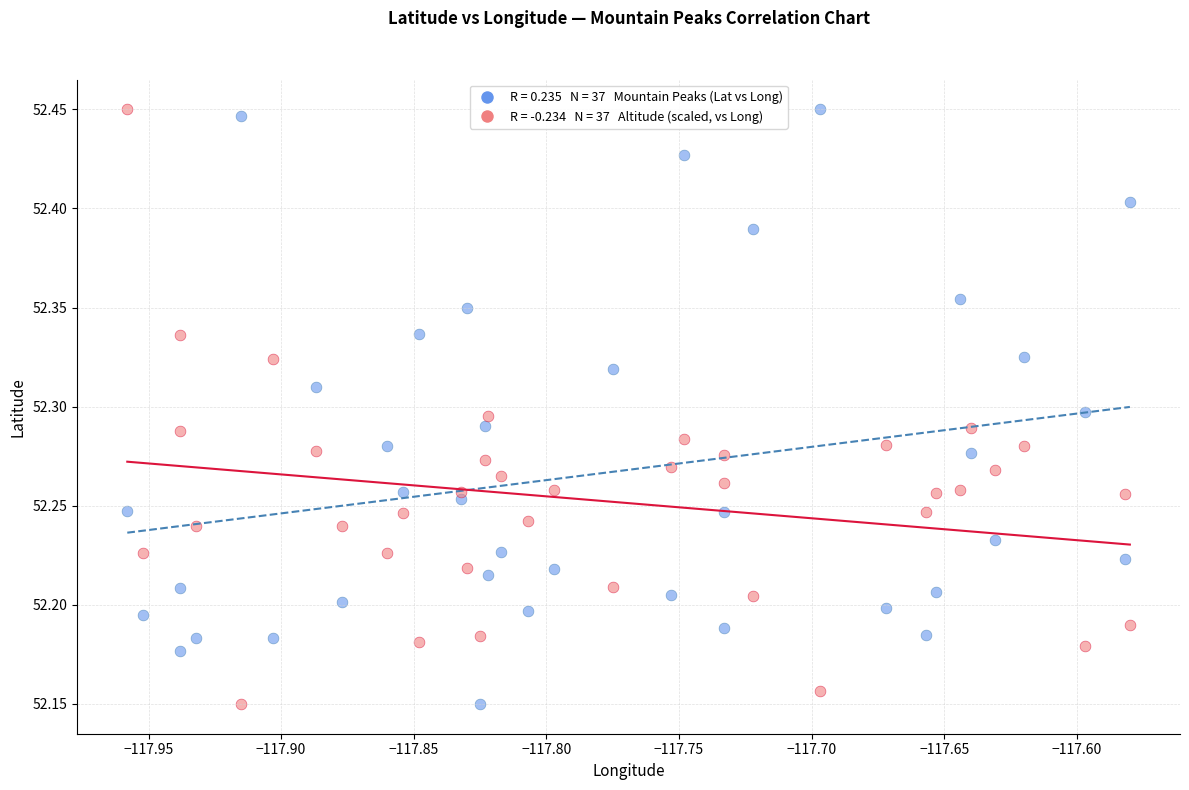

Across all data points, what is the range of X values (max minus min)?

0.4